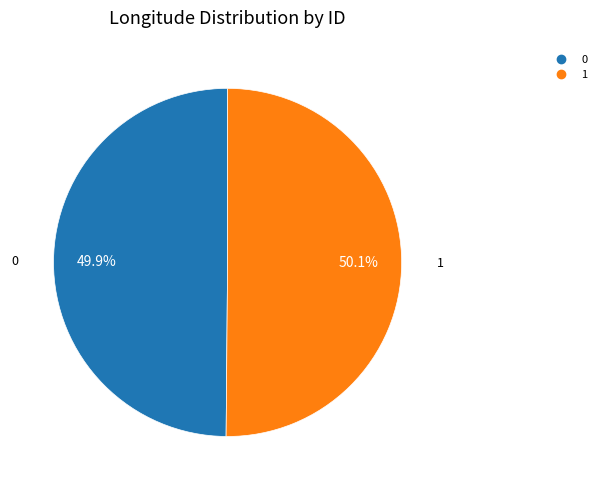

The 0 slice represents 57% of the pie. True or false?

False